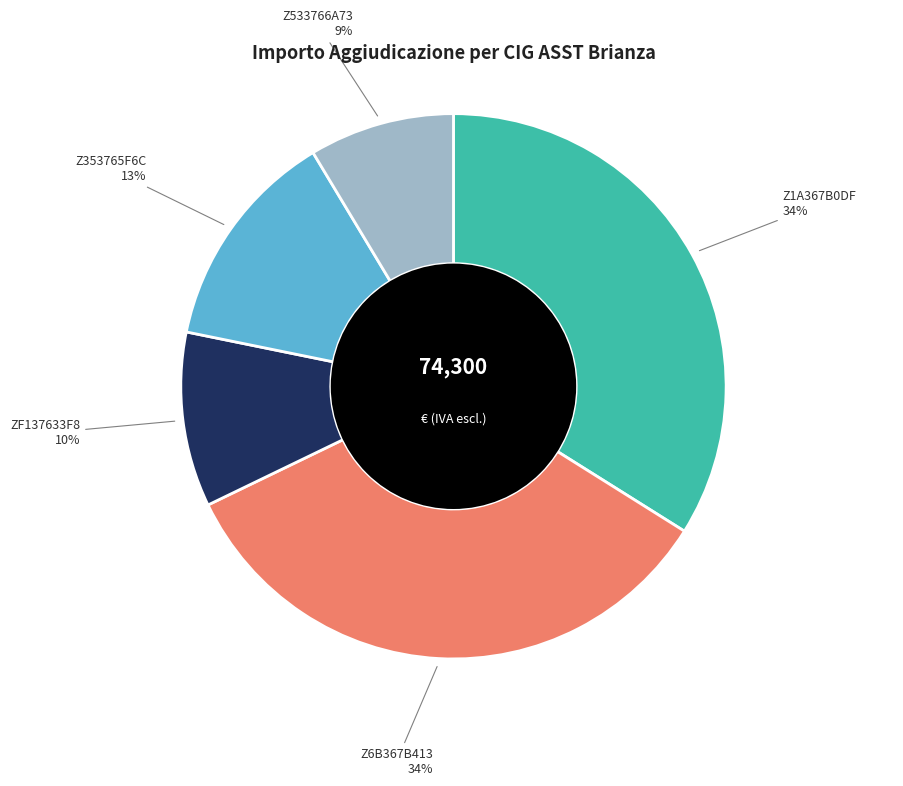

To the nearest percent, what is the difference between the largest and smallest slice percentages?

25%